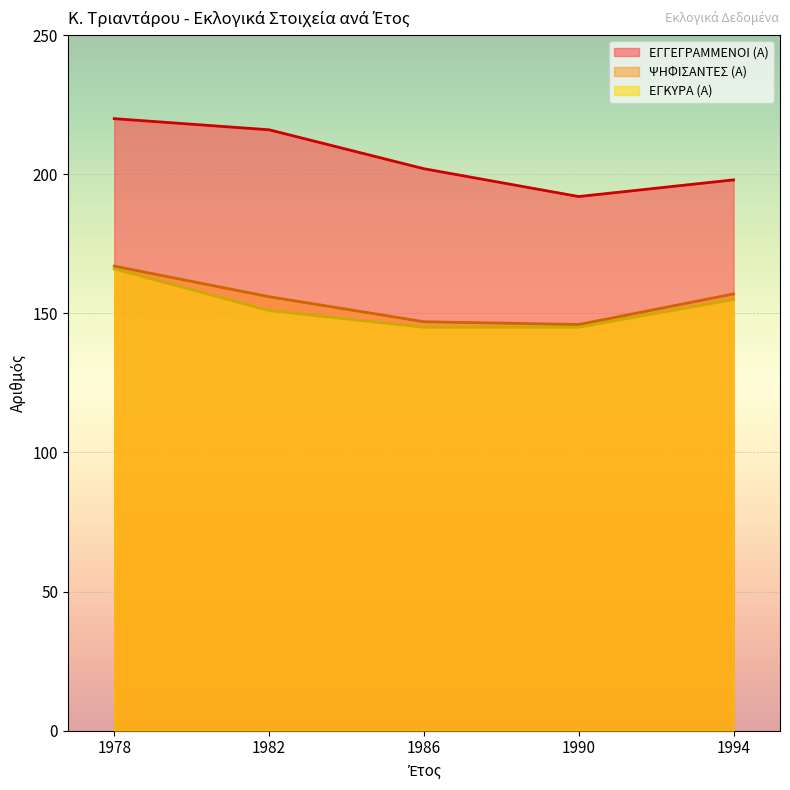

The ΕΓΚΥΡΑ (Α) series shows 145 at 1990. True or false?

True